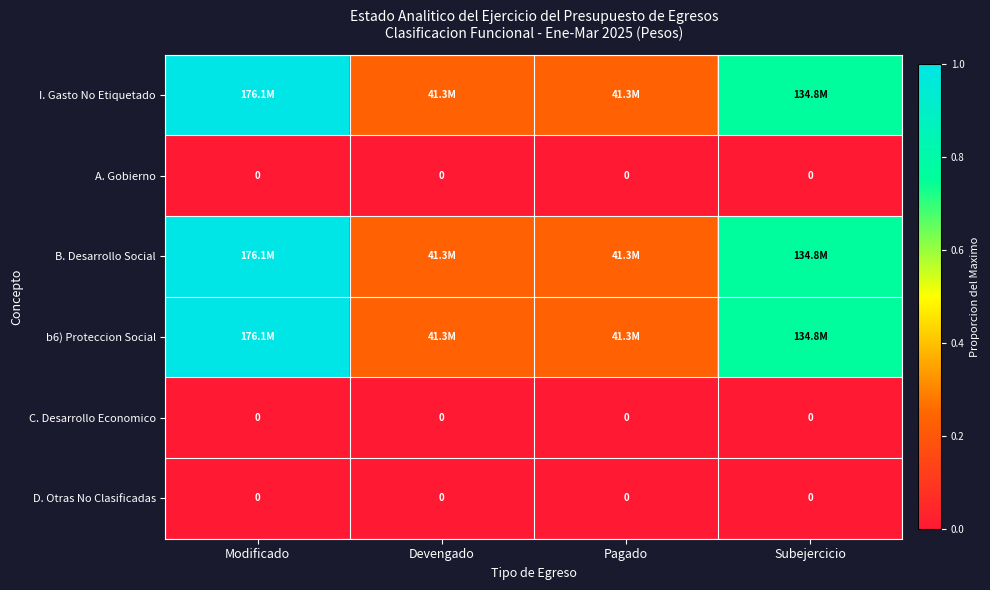

Which series has the largest total across all categories?

I. Gasto No Etiquetado